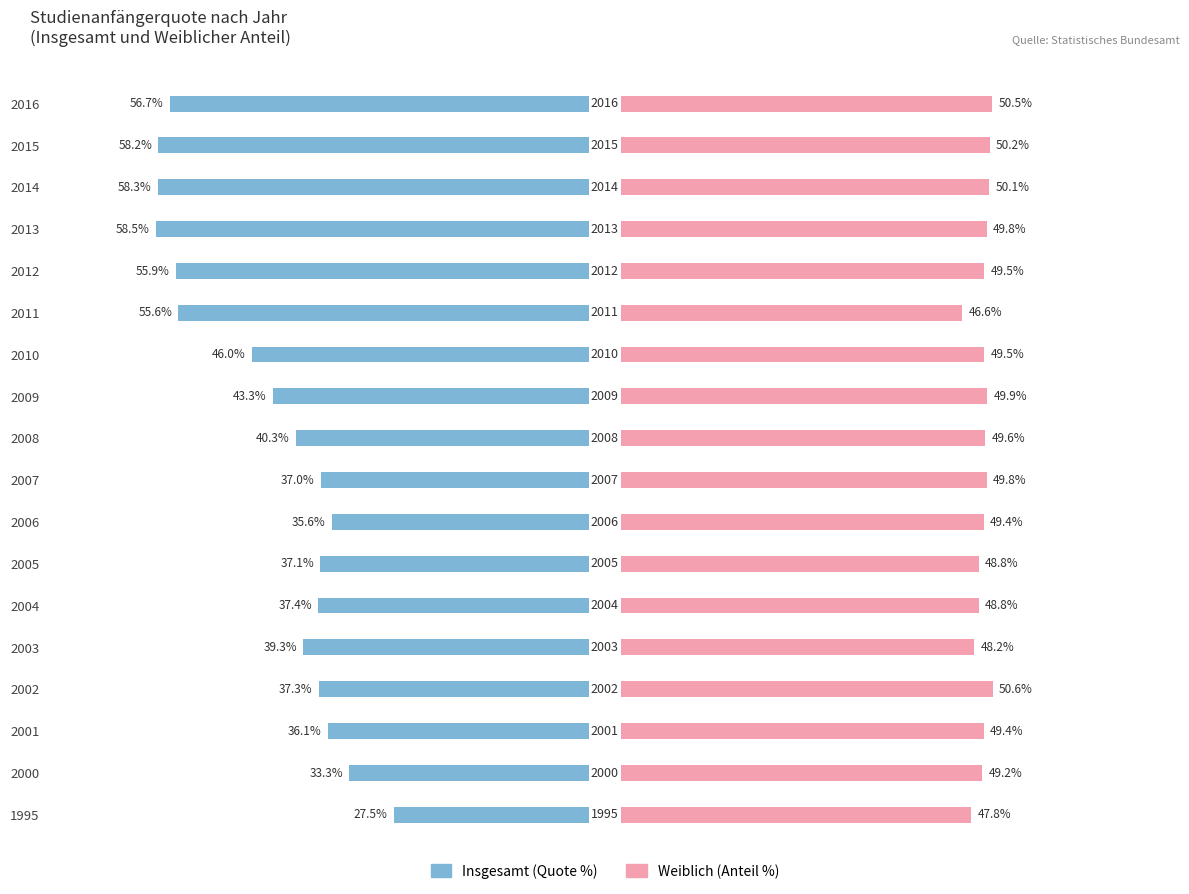

At how many categories does at least one series exceed -1?

18